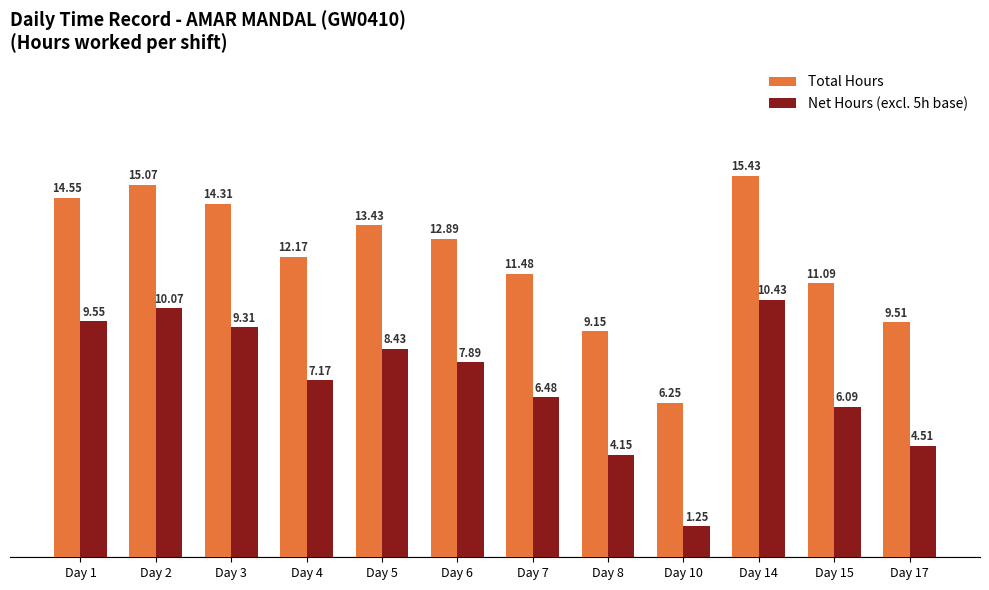

The value of Net Hours (excl. 5h base) at Day 14 is 2.3. True or false?

False